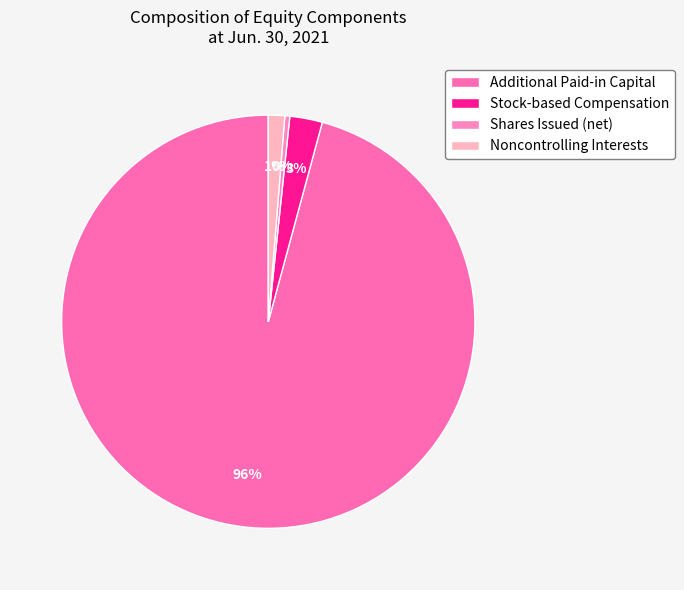

What is the total percentage of Stock-based Compensation and Noncontrolling Interests?

3.8%